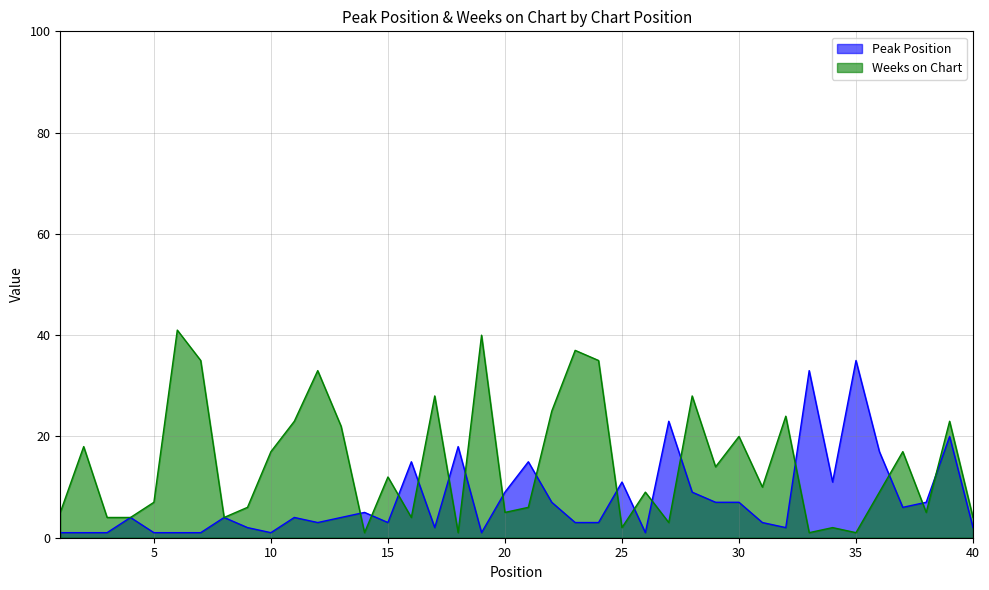

Which series has the largest total across all categories?

Weeks on Chart